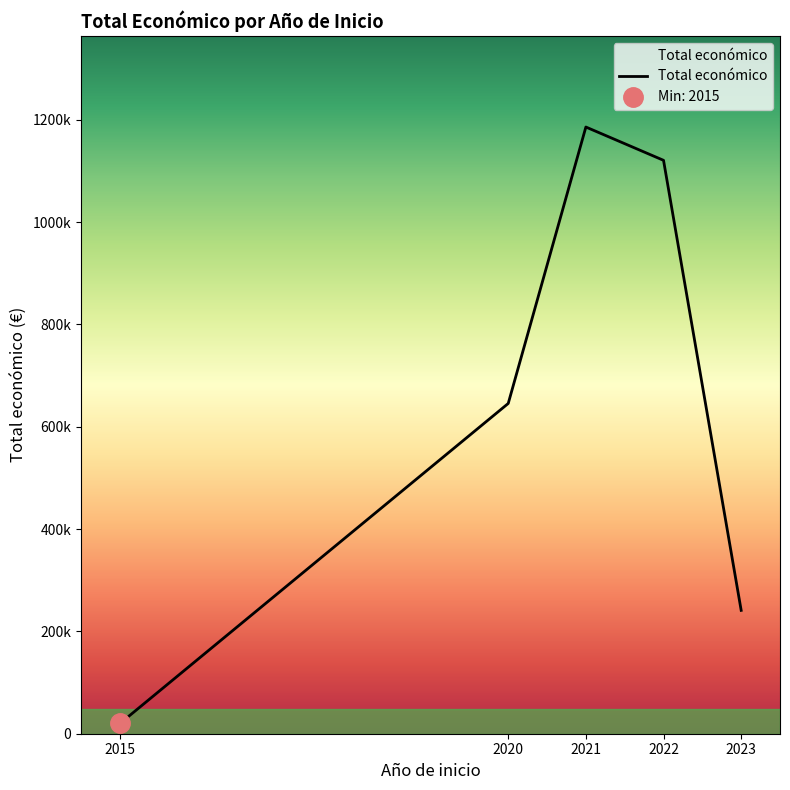

Rank the categories by value from lowest to highest.

2015, 2023, 2020, 2022, 2021